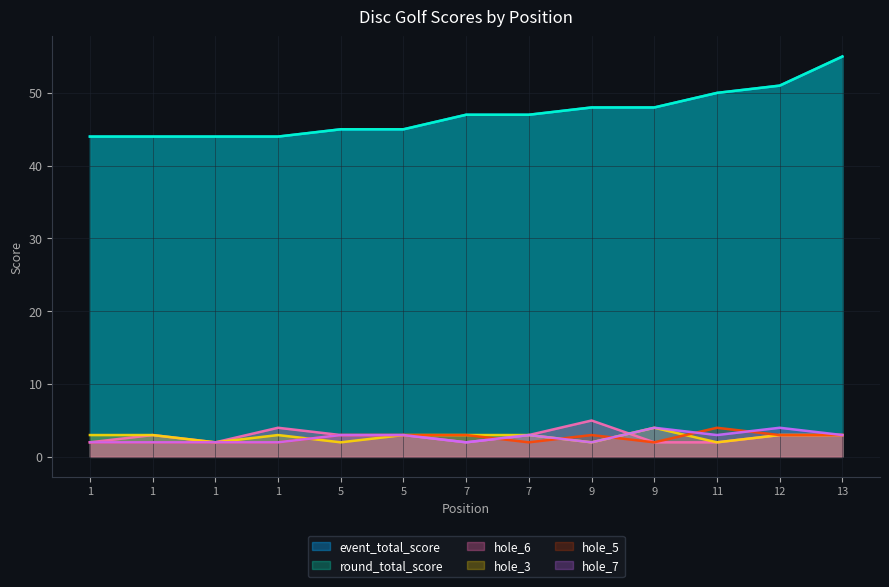

True or false: hole_7 and event_total_score cross at least once.

False